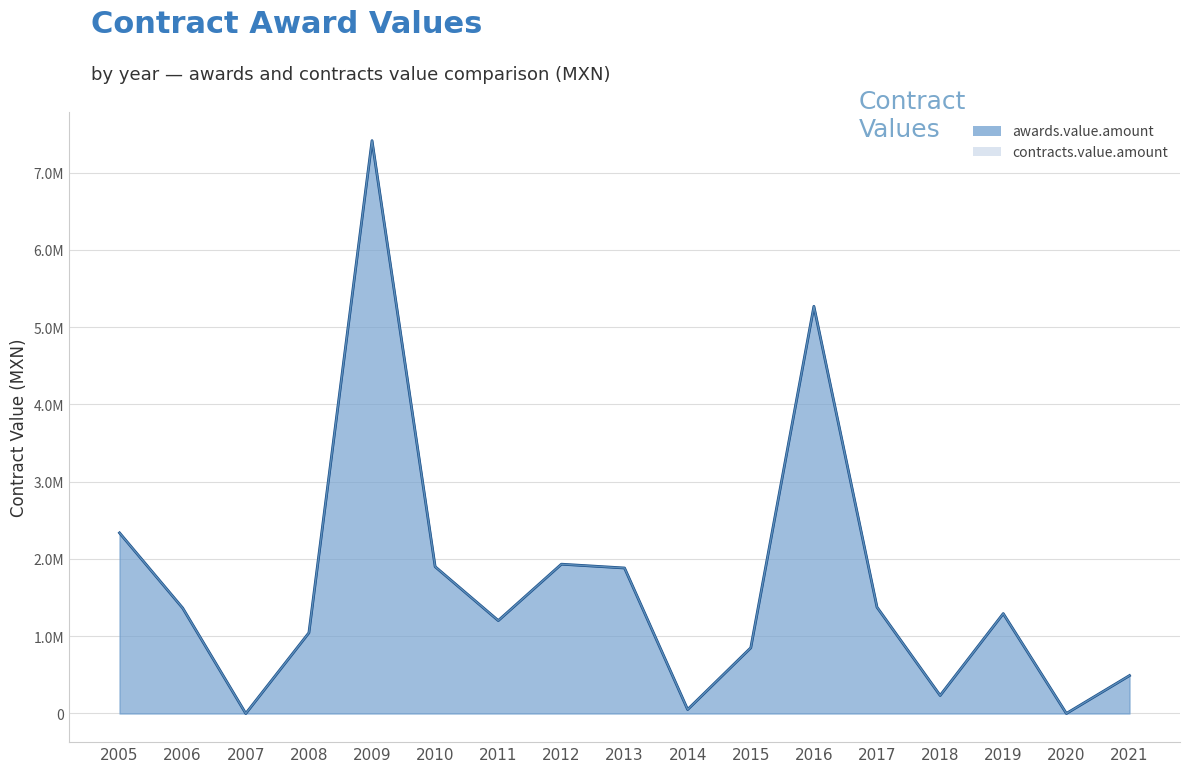

What is the value of the contracts.value.amount (line) point at the 14th from the left?

233048.7